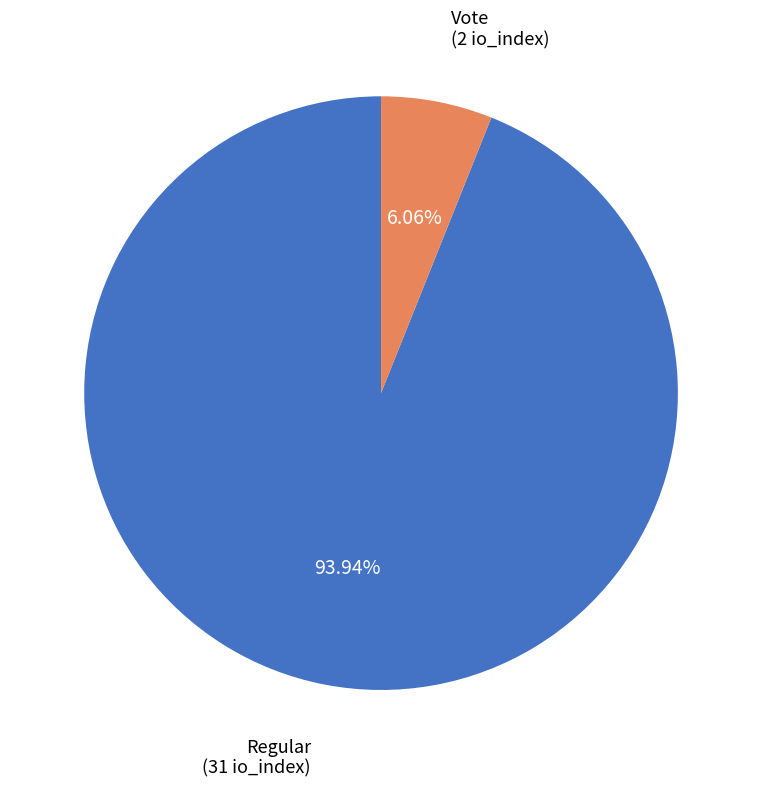

Count the number of slices in the pie.

2